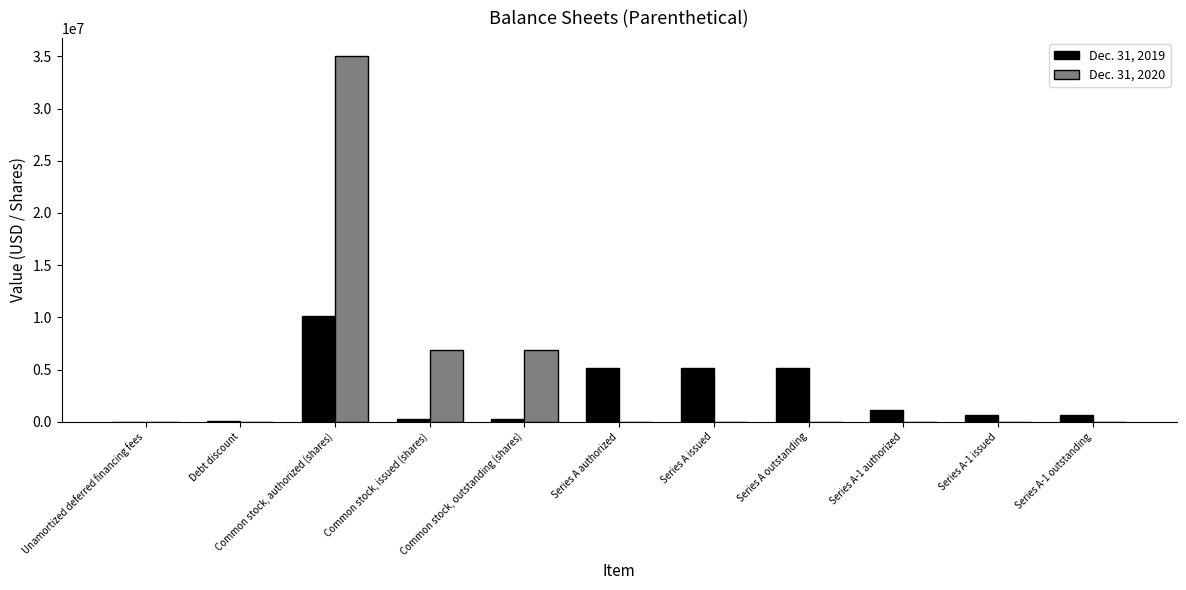

What is the total value across all series at Series A authorized?

5133159